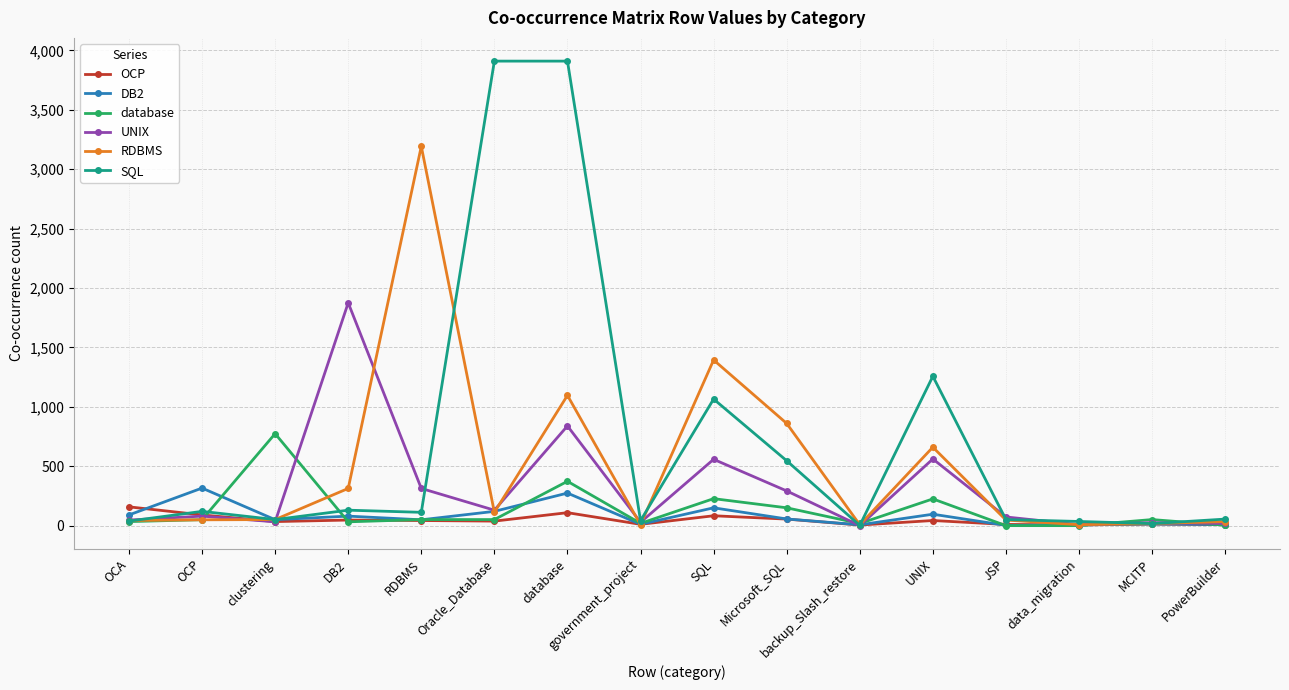

What is the difference between the highest and lowest values at database?

3800